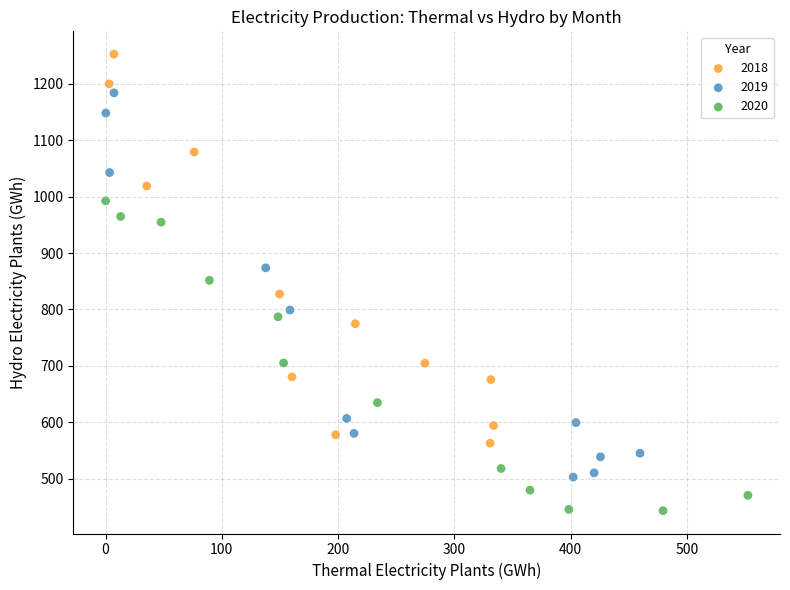

Which series reaches the minimum Y coordinate?

2020